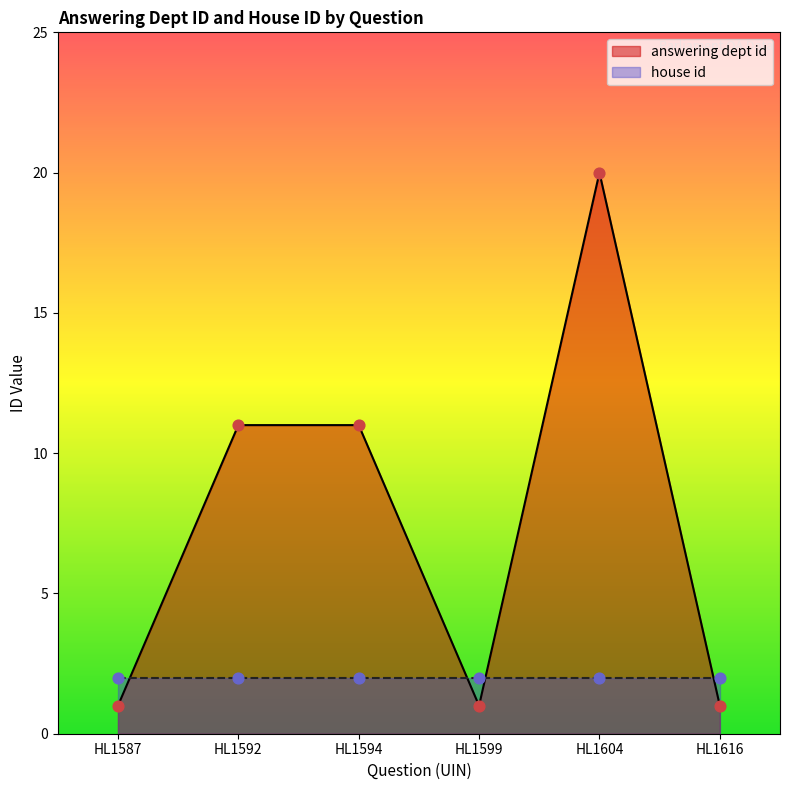

Approximately how many times larger is the value at HL1599 compared to HL1594?

0.1